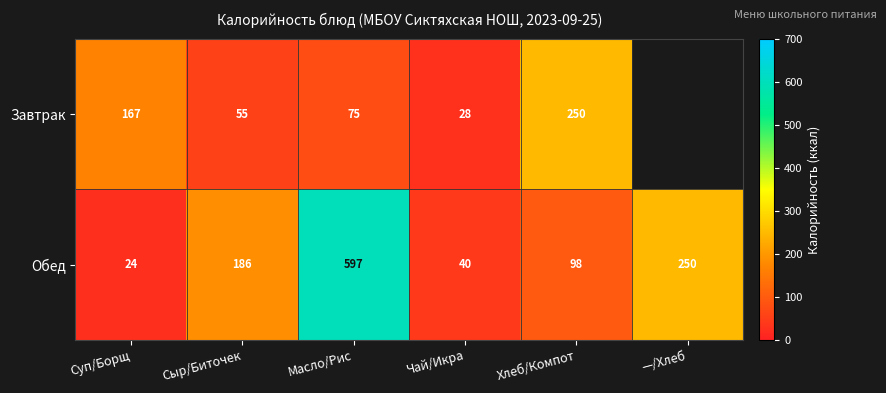

Which series changed the most between Сыр/Биточек and Масло/Рис?

Обед